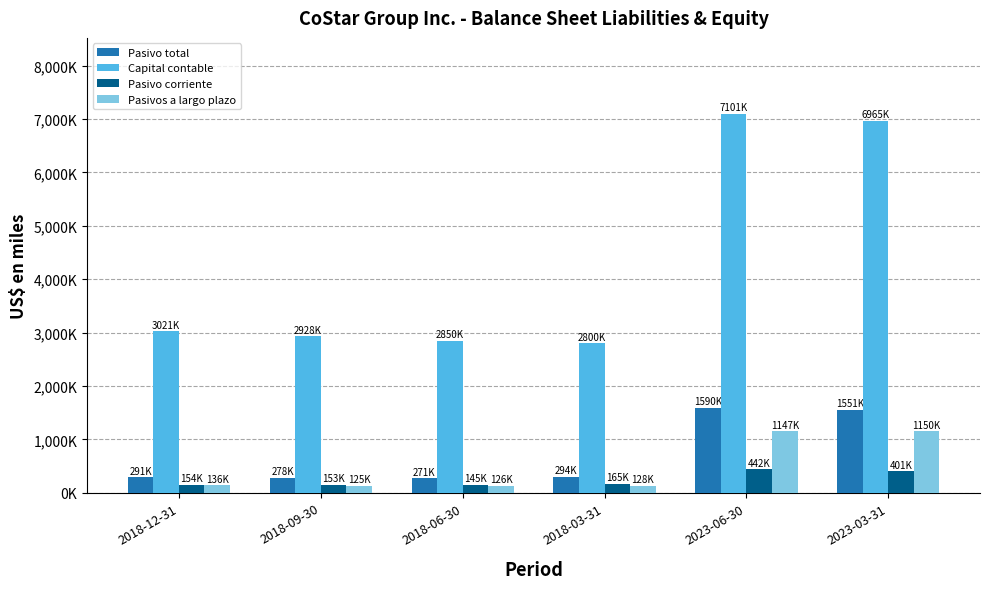

What is the difference between the highest and lowest values at 2018-03-31?

2672471